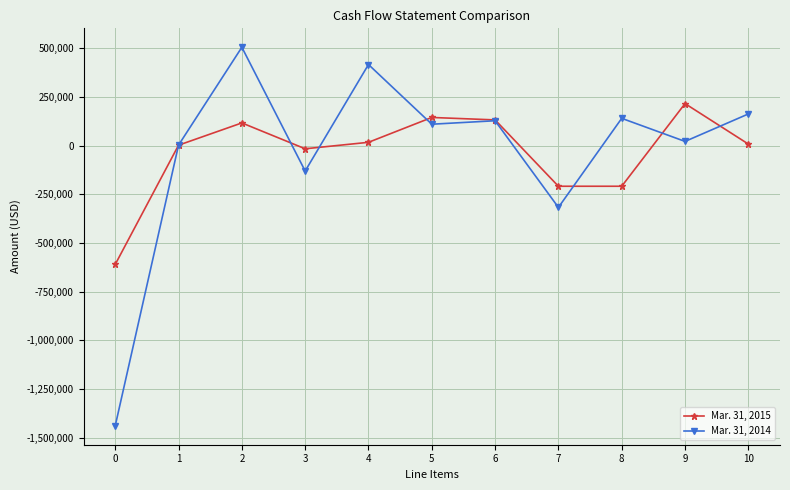

What is the greatest value displayed?

506165